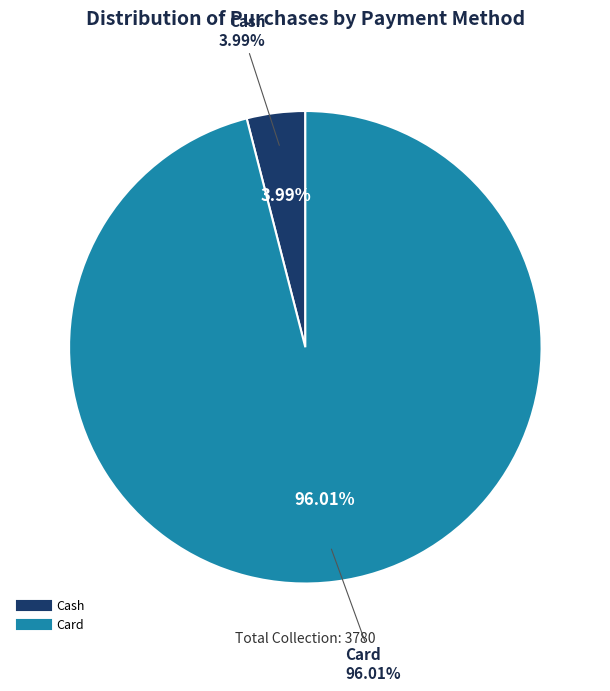

True or false: Cash accounts for 4% of the total.

True